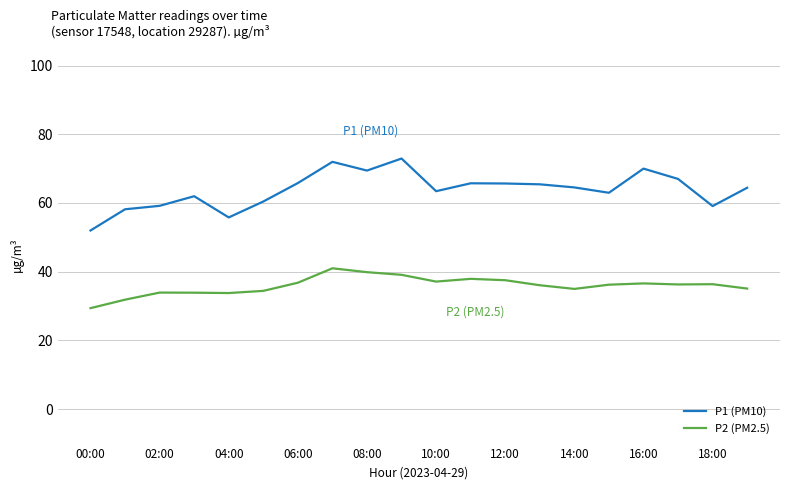

In P2 (PM2.5), how many points are higher than both neighbors (excluding endpoints)?

5